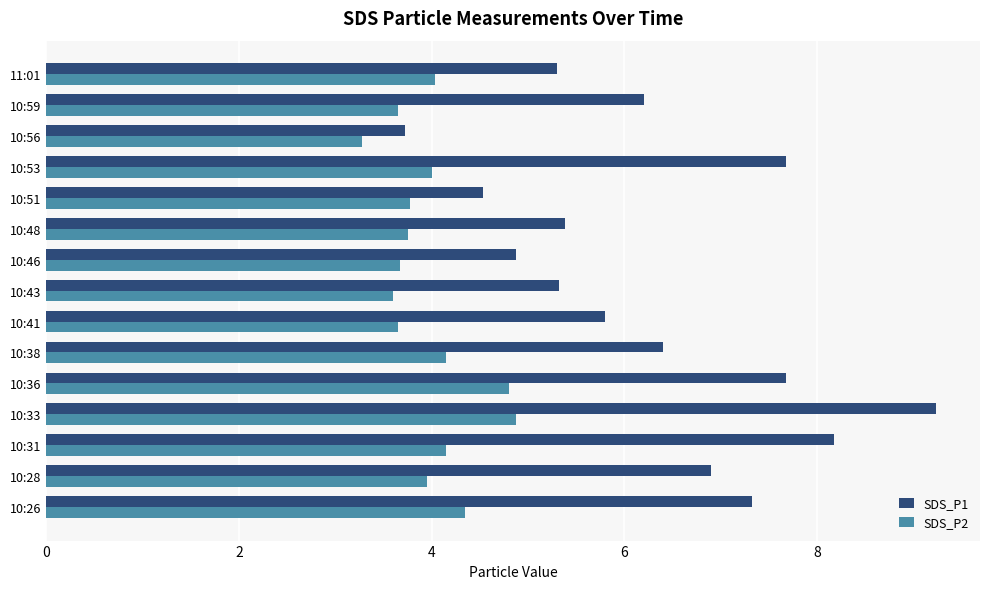

Which category has the lowest value in the SDS_P2 series?

10:56